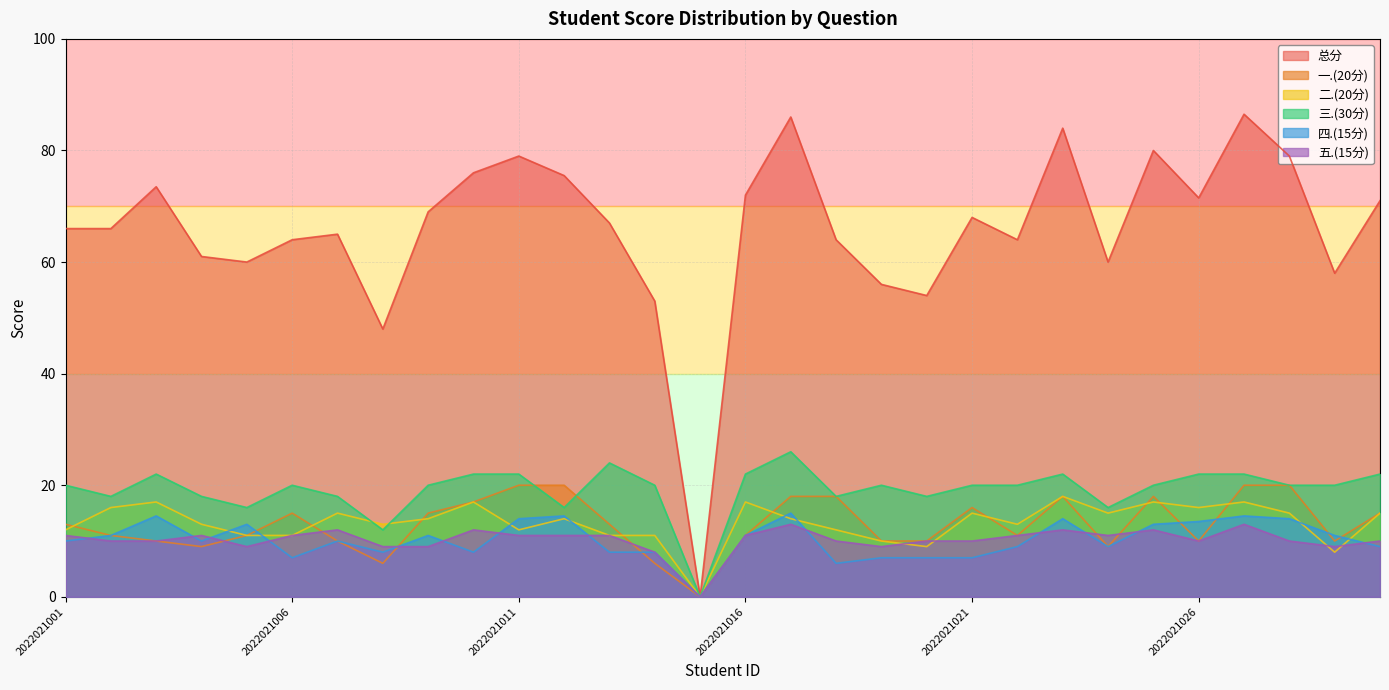

How many data points in 总分 are above 67?

14